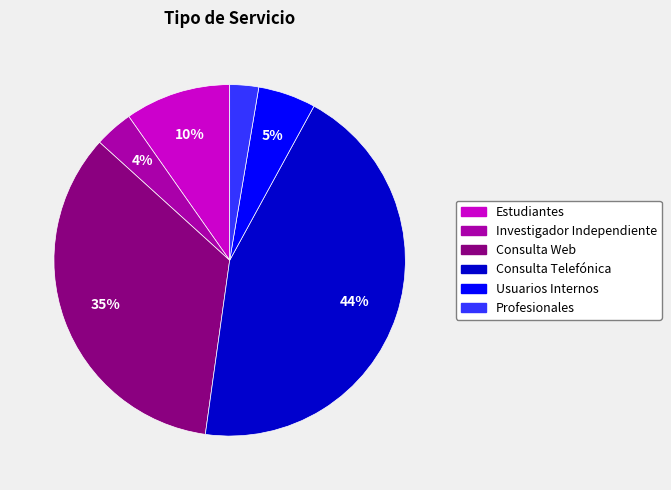

To the nearest percent, what is the combined percentage of Usuarios Internos and Profesionales?

8%